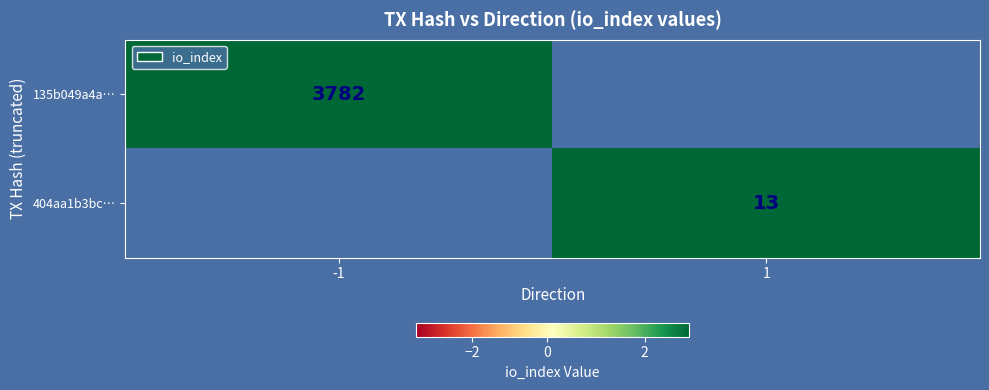

The 404aa1b3bc… series shows 20.2 at 1. True or false?

False